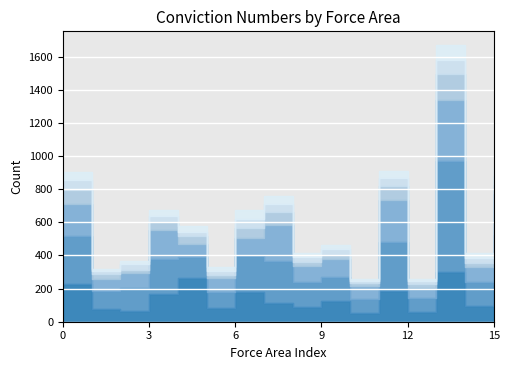

Is the value of Offences Against Person Unsuccessful at Avon and Somerset greater than the value of Offences Against Person Convictions at Avon and Somerset?

No